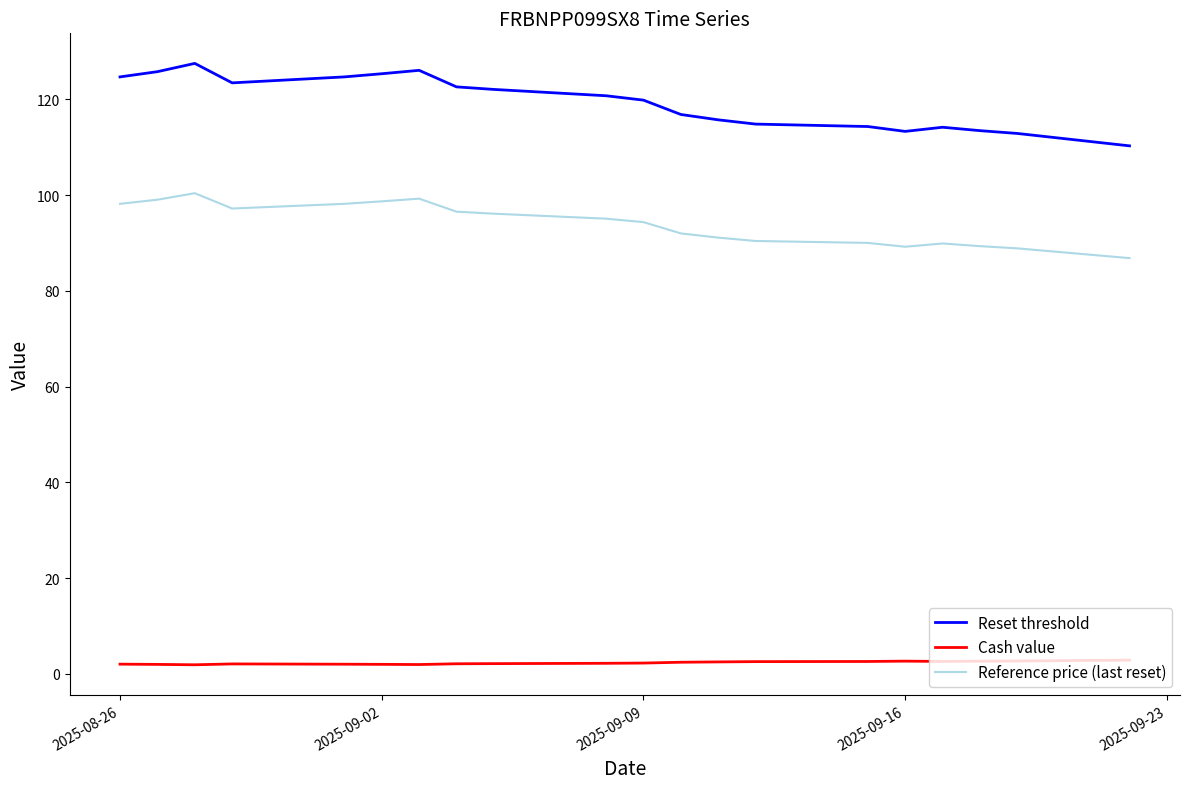

What is the difference between the maximum and second lowest values in the Reference price (last reset) series?

11.5